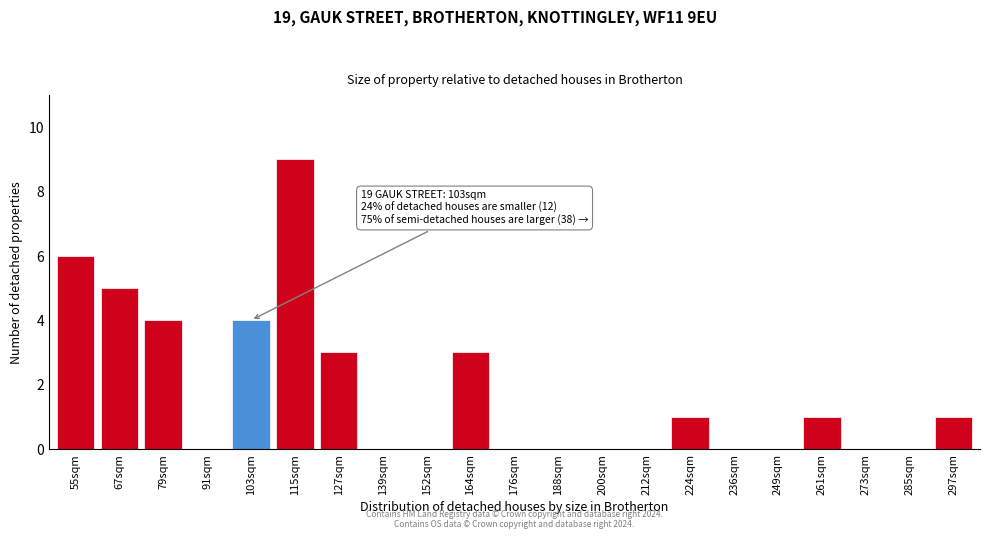

Reading left to right, transcribe all the data shown in this chart.

55sqm=6	67sqm=5	79sqm=4	91sqm=0	103sqm=4	115sqm=9	127sqm=3	139sqm=0	152sqm=0	164sqm=3	176sqm=0	188sqm=0	200sqm=0	212sqm=0	224sqm=1	236sqm=0	249sqm=0	261sqm=1	273sqm=0	285sqm=0	297sqm=1